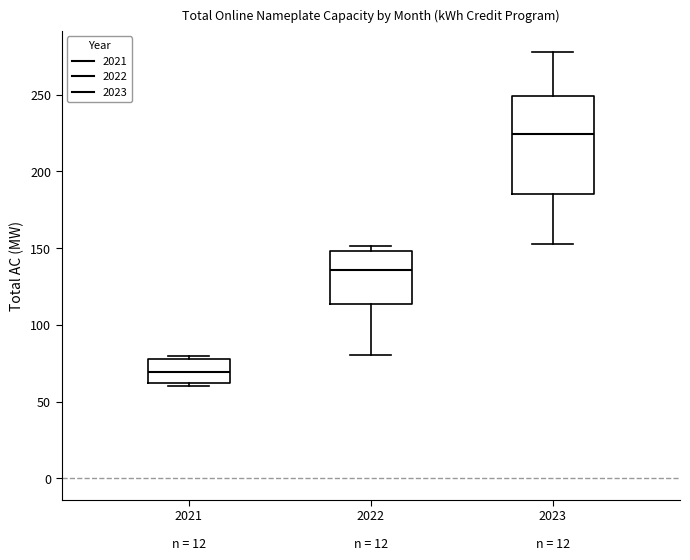

Which box has the lowest median line?

2021